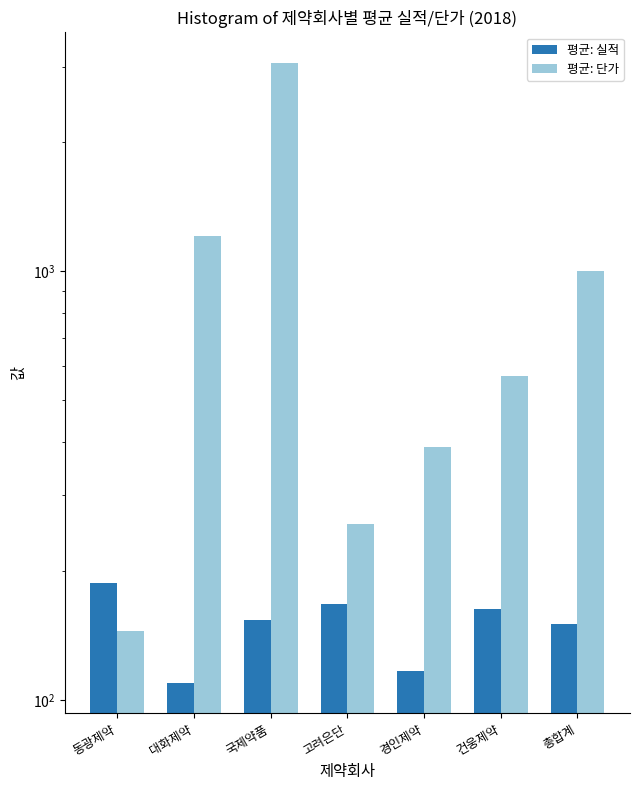

Reading right to left, list all the values displayed in this chart.

평균: 실적: 150.2	163.2	116.8	167.5	153.6	109.8	187.3
평균: 단가: 999.1	570.4	388.2	256.7	3055.4	1207.5	145.0